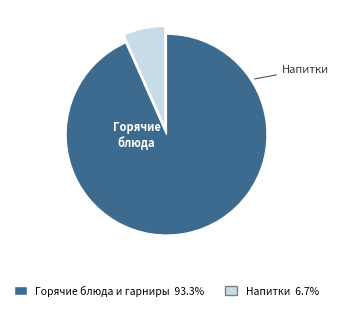

Is there any slice that represents more than half of the pie?

Yes